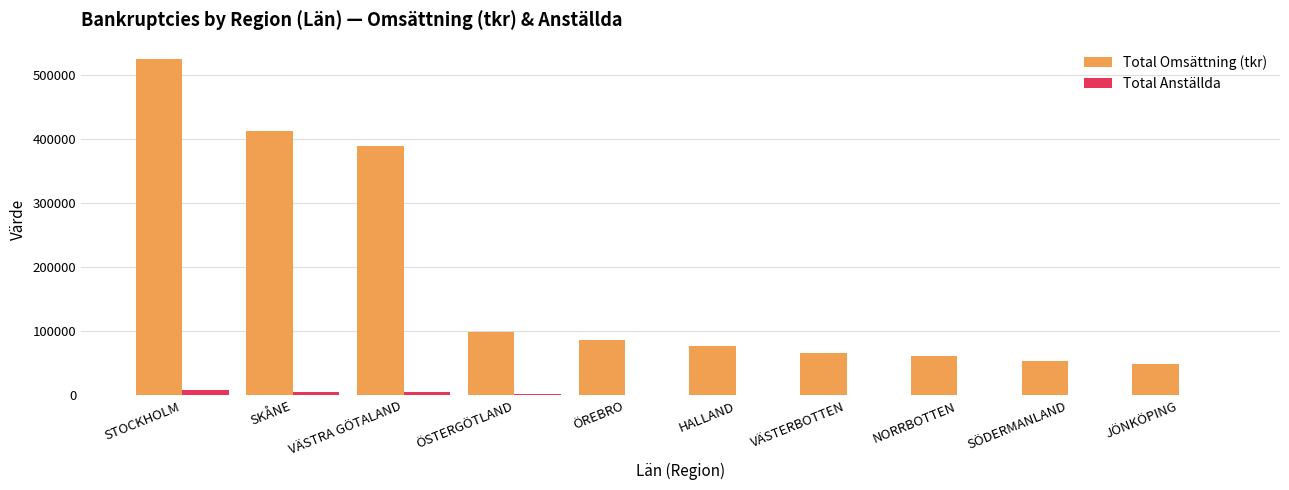

How many categories are shown in the chart?

10